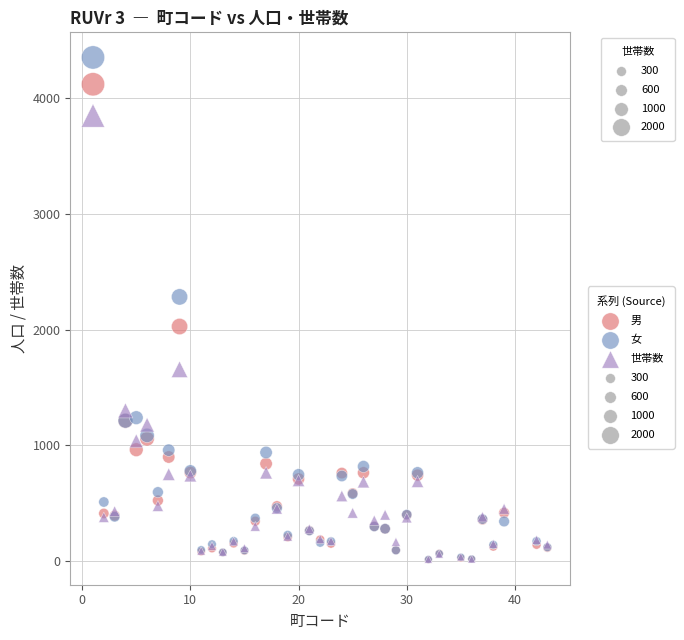

In the 世帯数 series, what Y value is closest to 1932?

1656